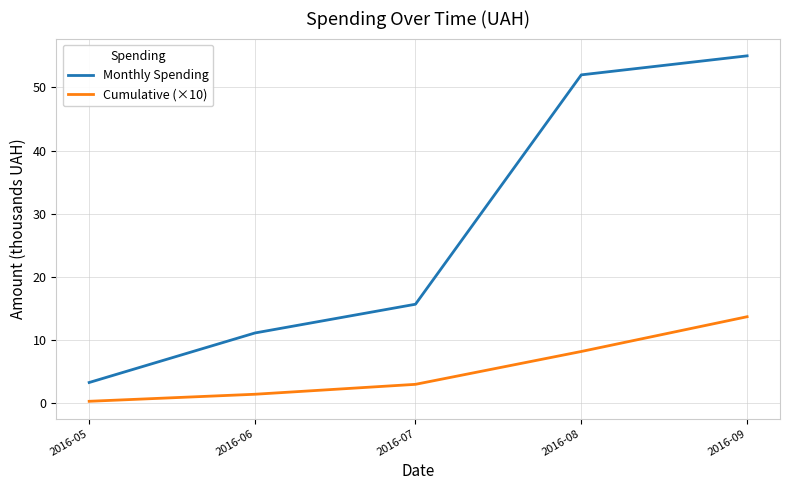

True or false: Cumulative (×10) has more than 2 points higher than both neighbors.

False